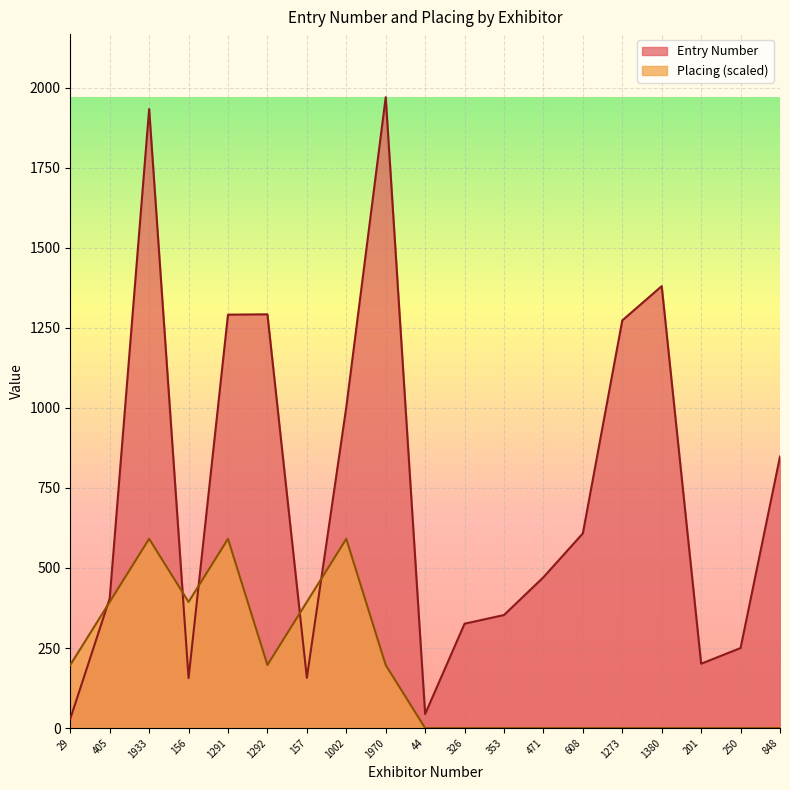

What position from the right is 157?

13